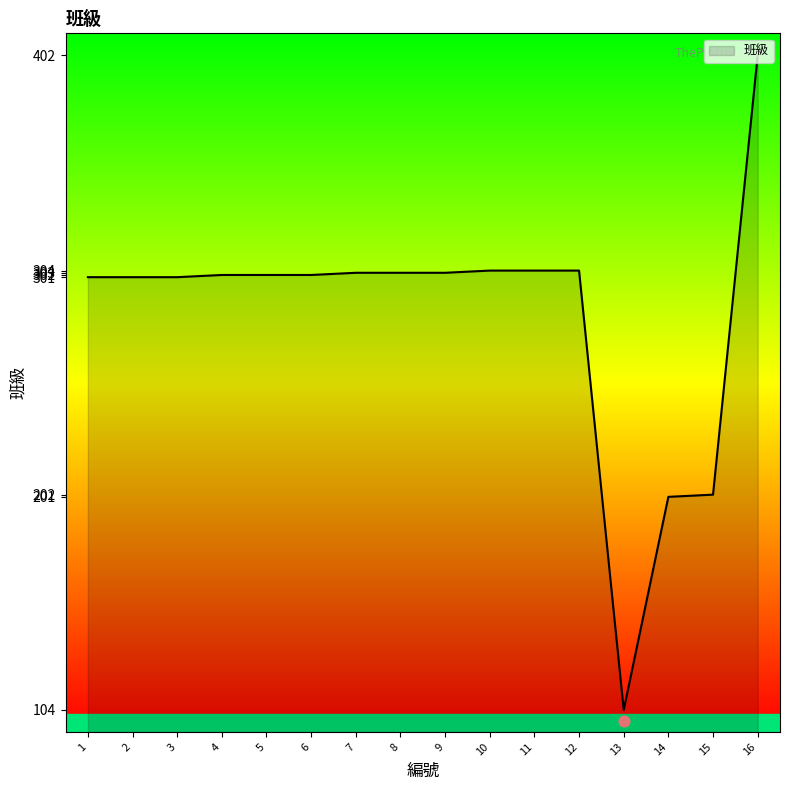

Which has a higher value, 14 or 13?

14